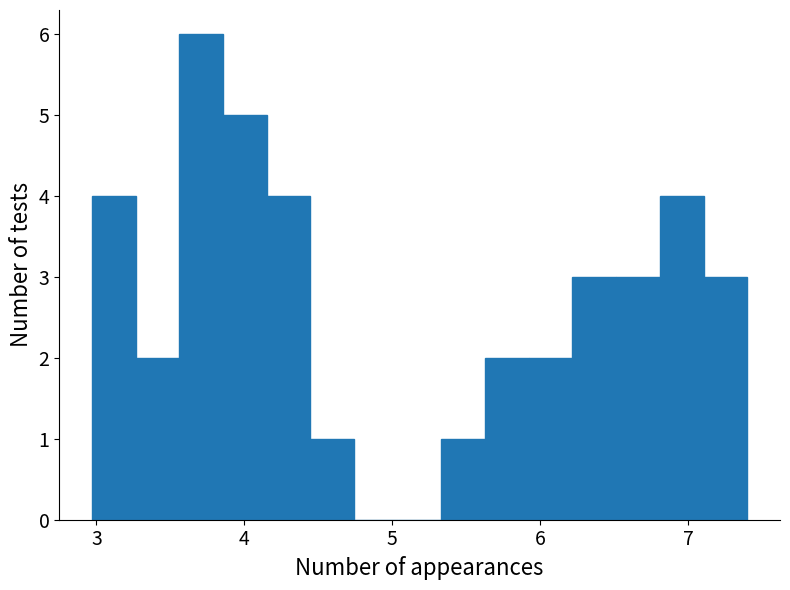

Around what value on the x-axis is the tallest bar? Give the approximate position of its centre, as read against the axis.

3.7